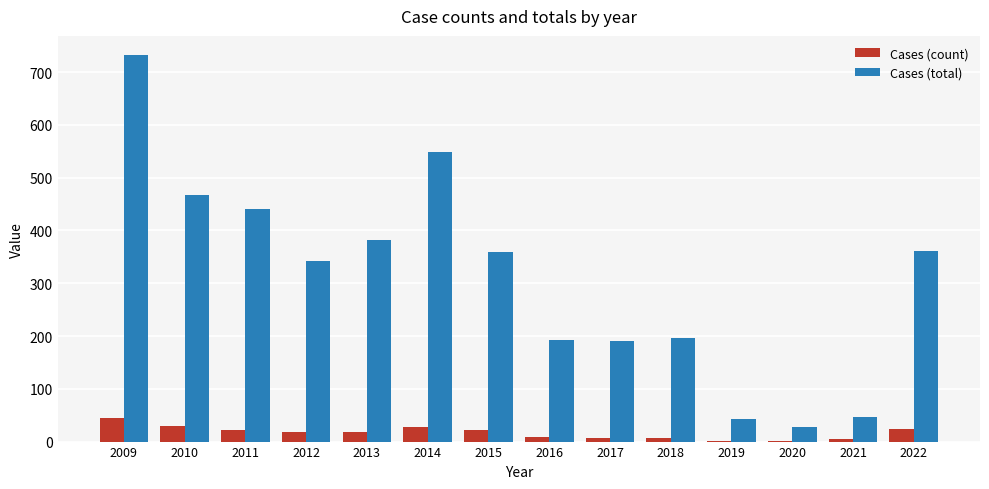

Which series changed the most between 2015 and 2021?

Cases (total)